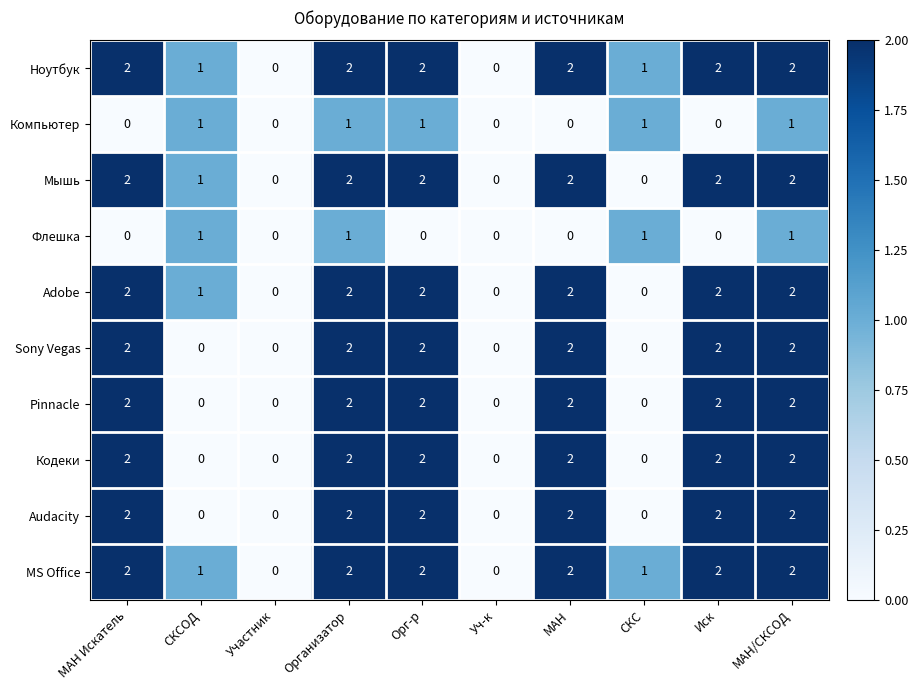

The value of Audacity at Орг-р is 2. True or false?

True